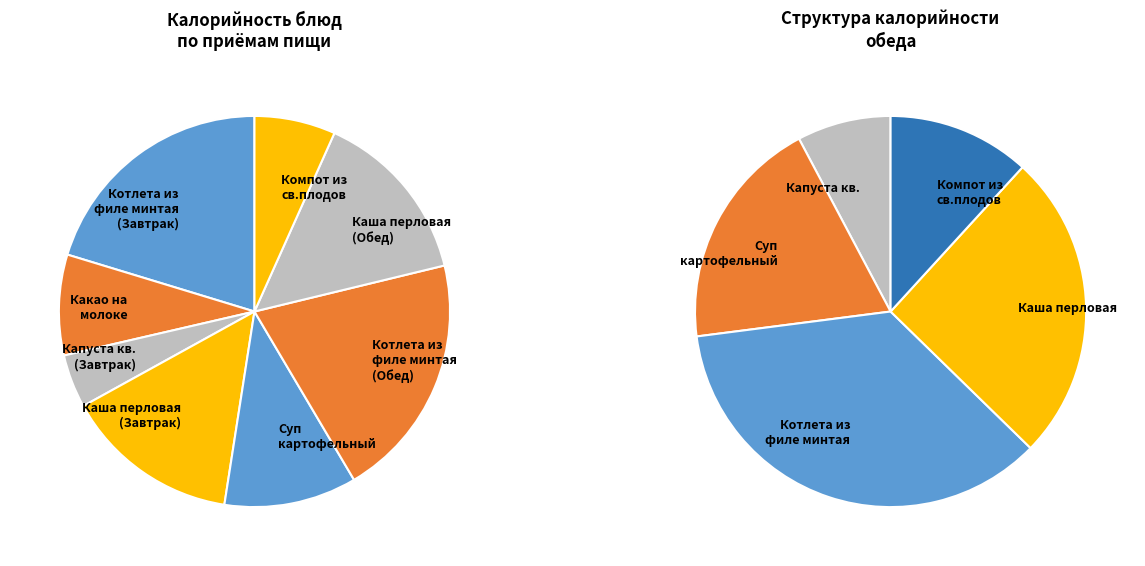

What is the ratio of the value at Каша перловая с овощами (Обед) to the value at Капуста кв.?

3.3